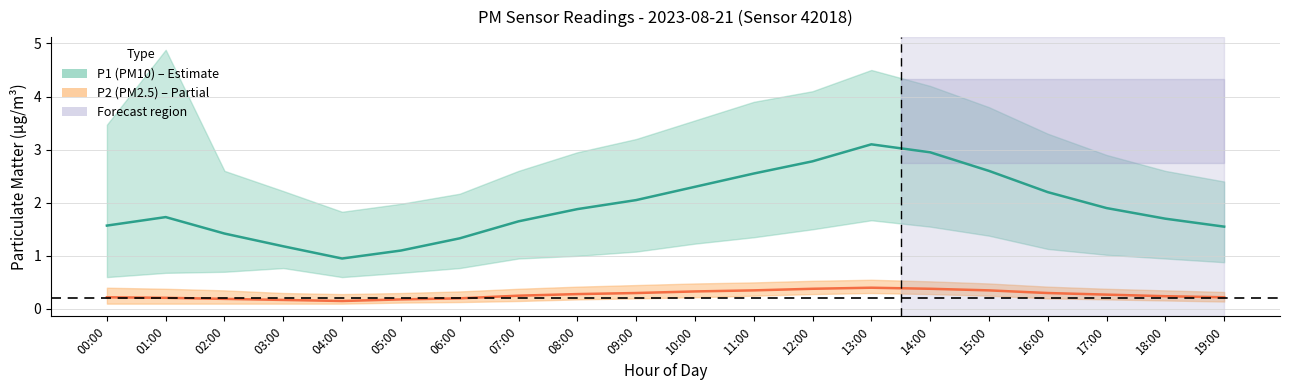

At which label does P1 mean first exceed 1?

00:00